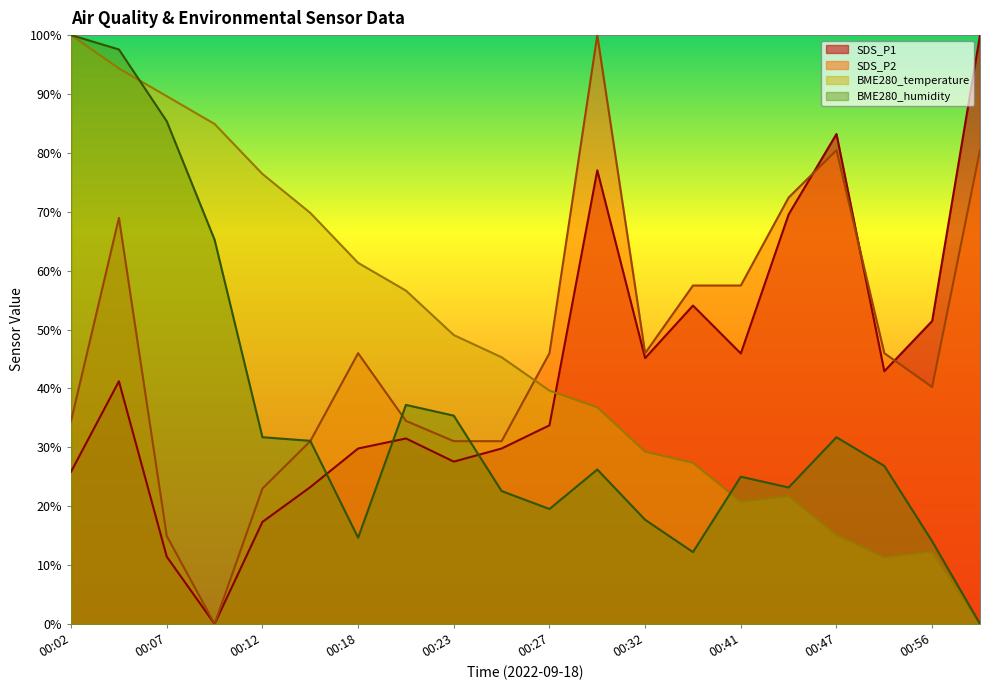

How many series are shown in this chart?

4